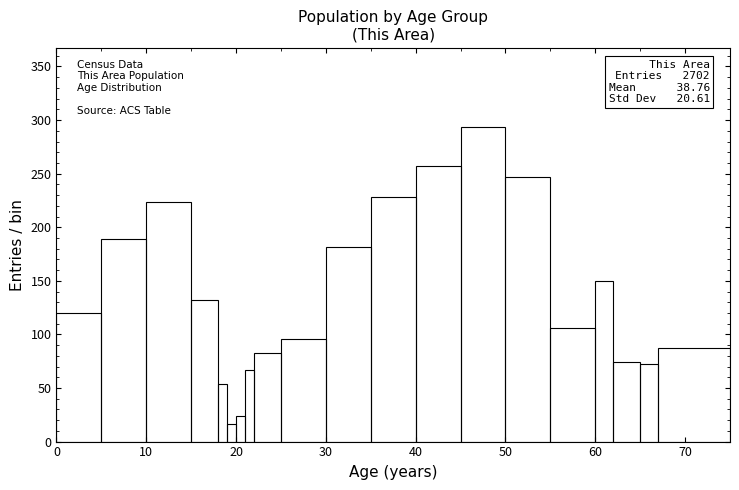

Read against the x-axis, roughly where is the centre of the tallest bar?

48